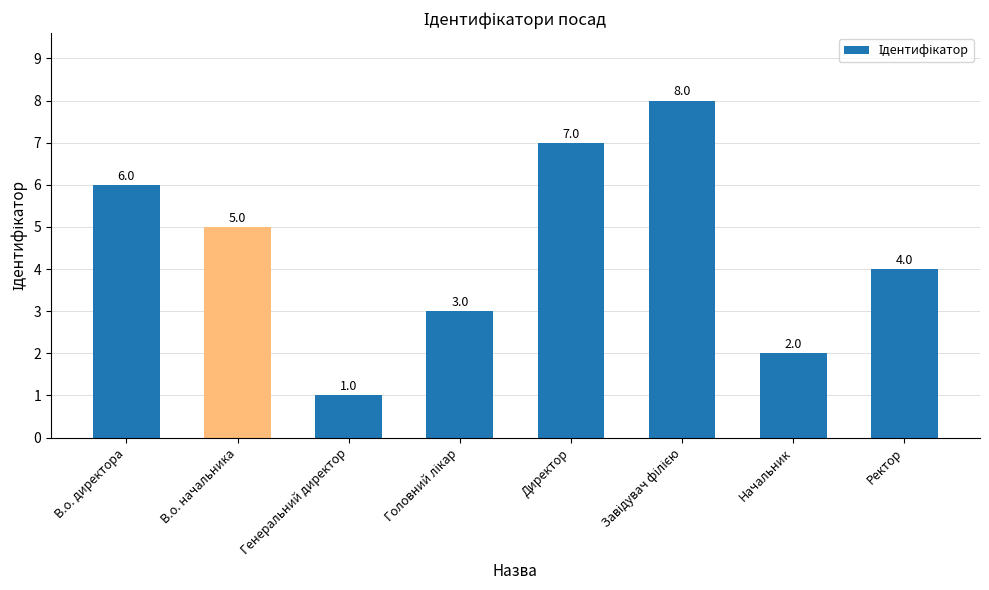

What is the label of the 4th bar from the right?

Директор